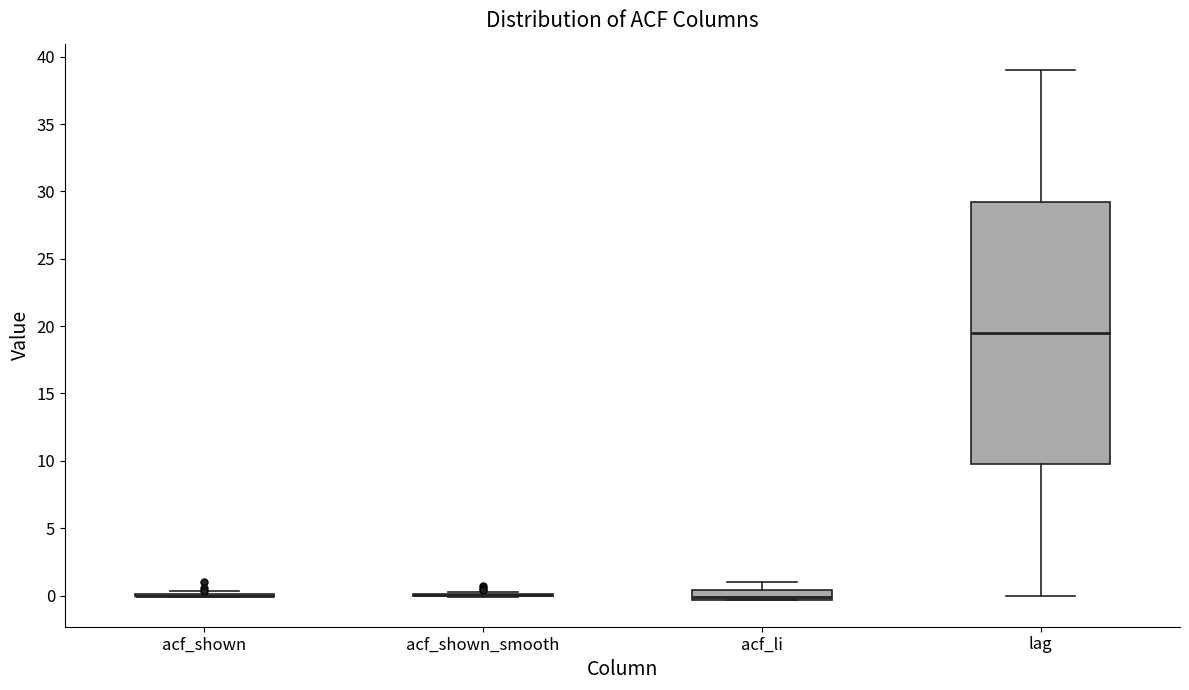

Which box is the tallest, from its lower edge to its upper edge?

lag